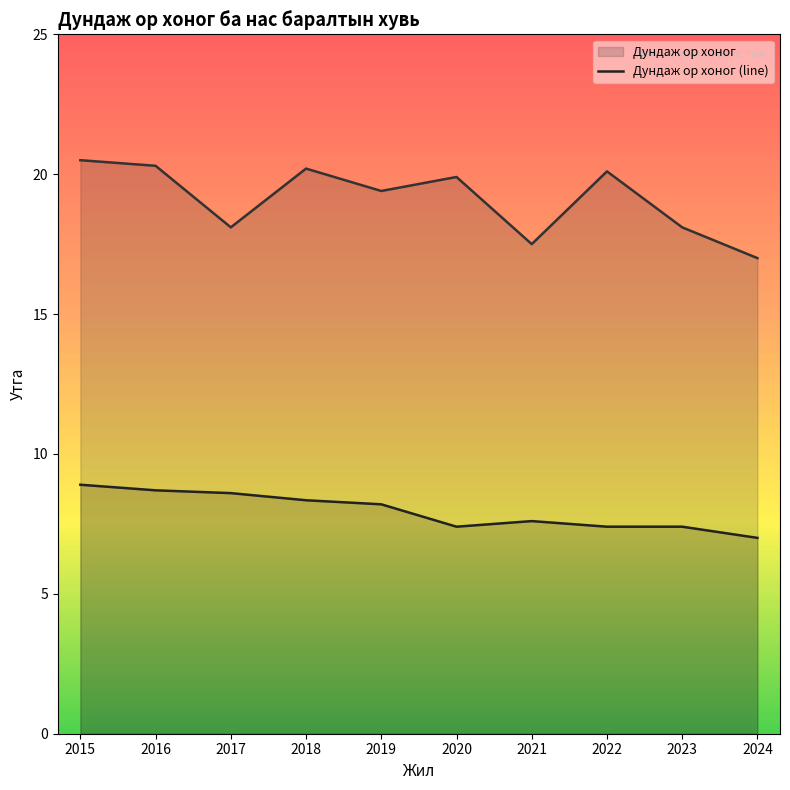

Which series changed the most between 2019 and 2020?

Дундаж ор хоног